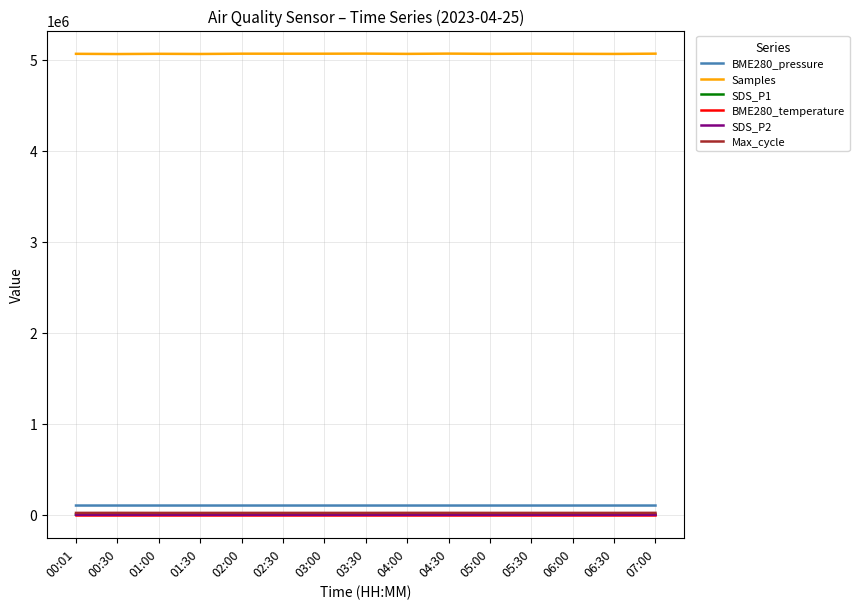

The value of Samples at 00:30 is 8107875.6. True or false?

False